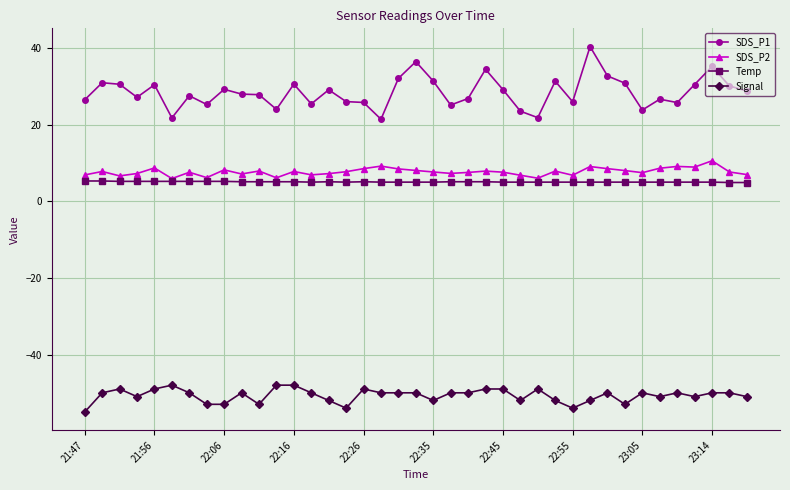

Which series has the largest total across all categories?

SDS_P1